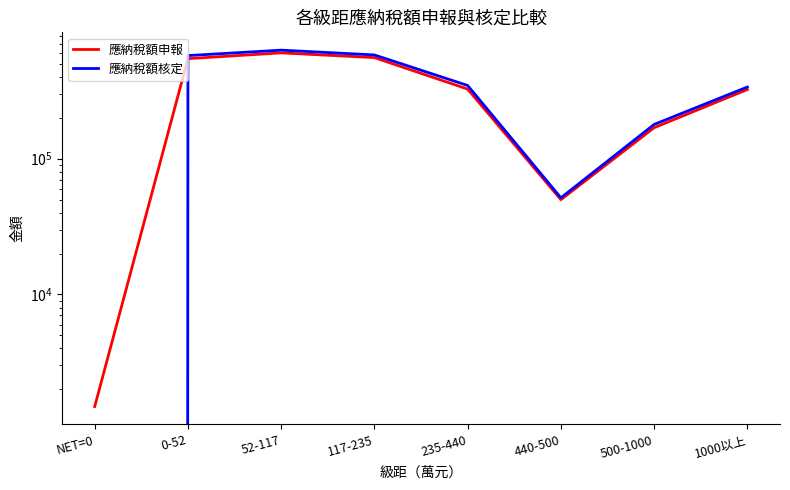

How many lines are shown in the chart?

2